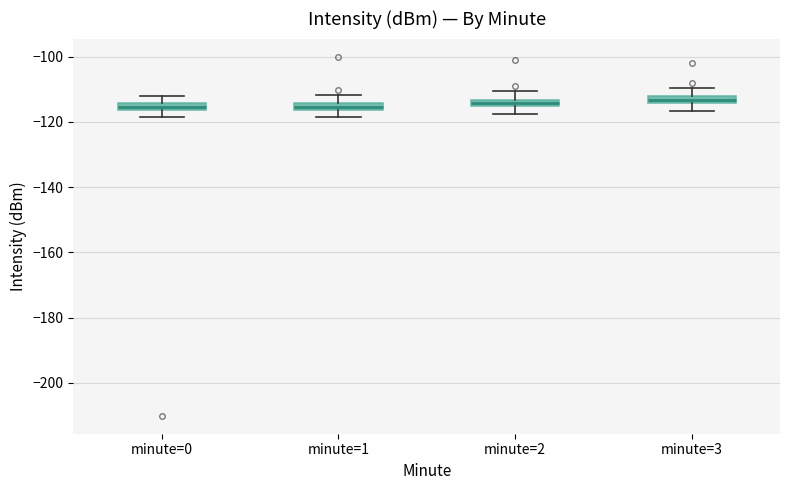

Where is the upper edge of the box for minute=2 on the y-axis? The values are not printed on the chart, so give them approximately, as read against the axis.

-114